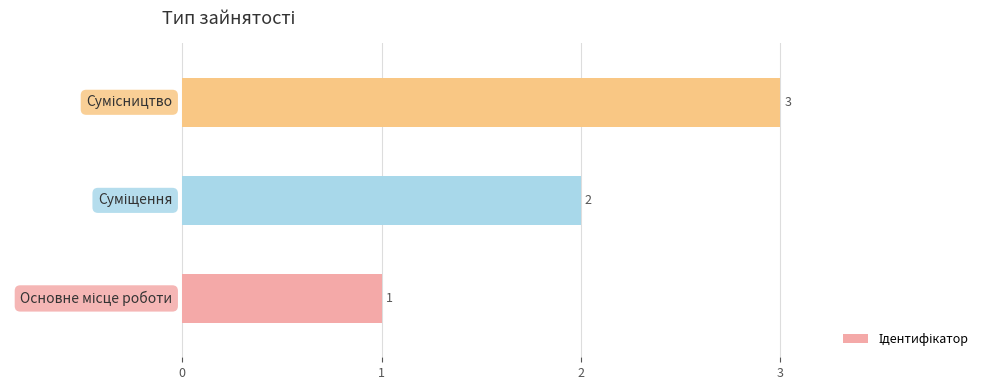

What is the sum of all values?

6